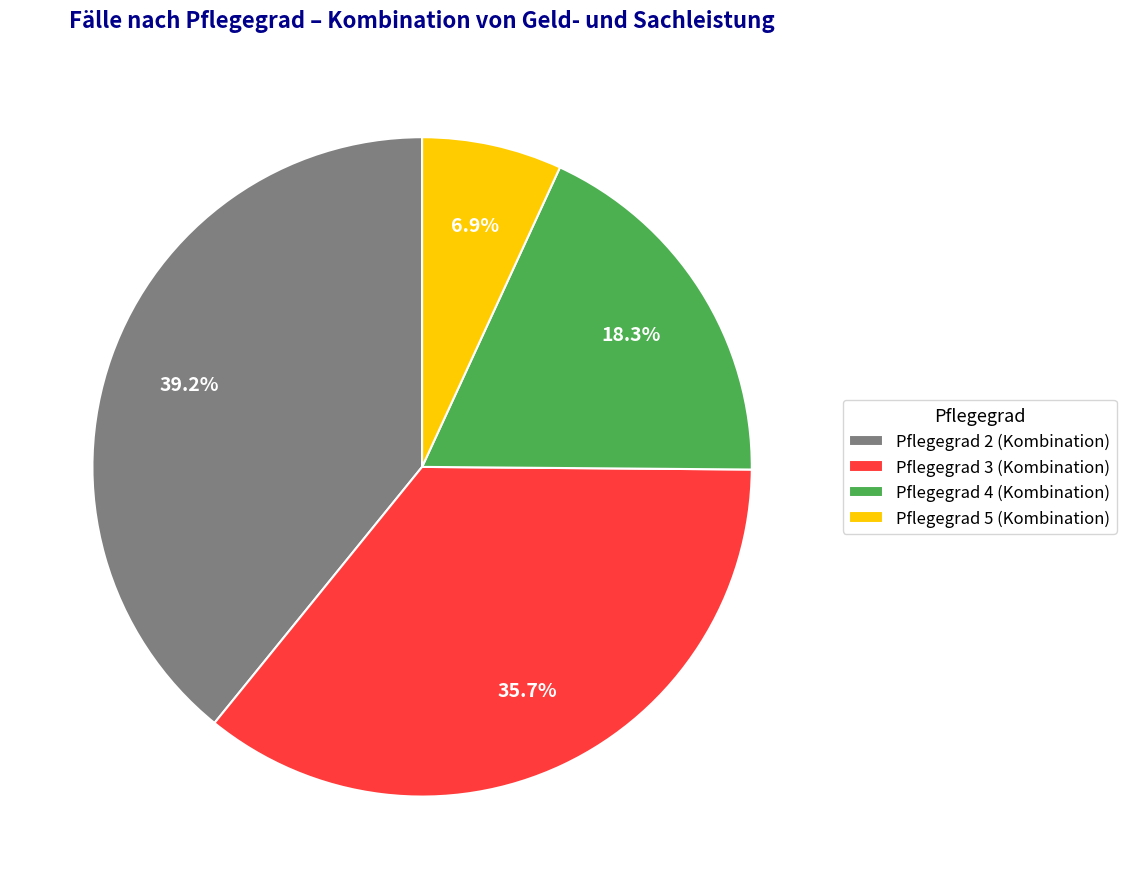

Between Pflegegrad 5 (Kombination) and Pflegegrad 2 (Kombination), which is larger?

Pflegegrad 2 (Kombination)